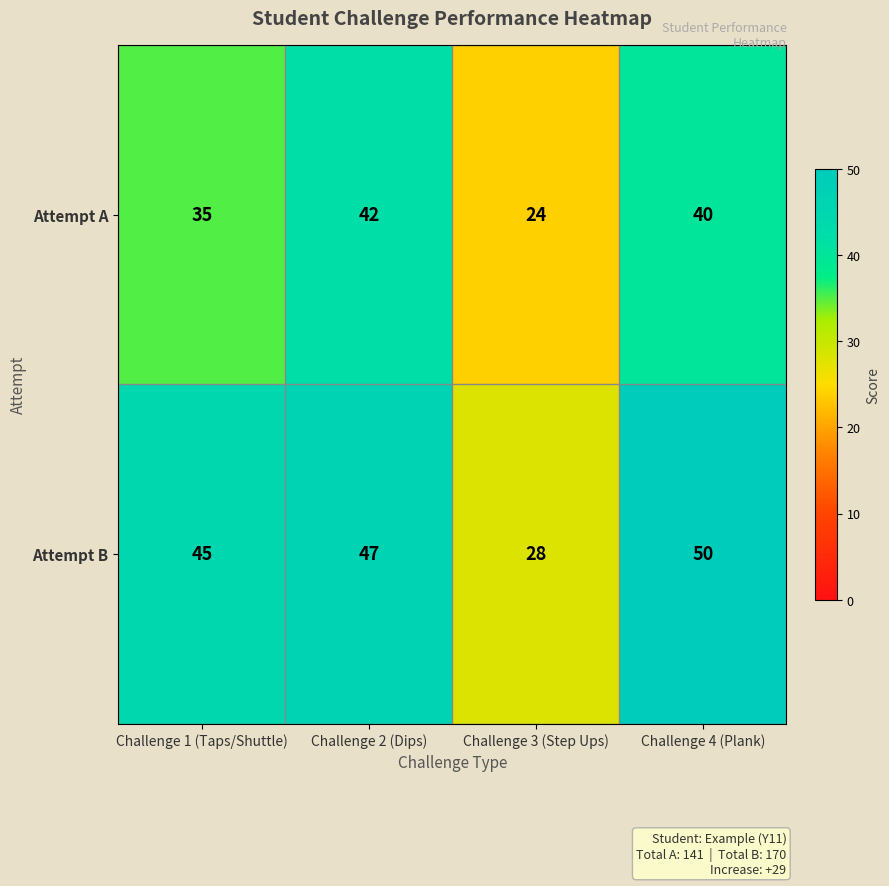

Rank the series by their average value, from lowest to highest.

Attempt A, Attempt B